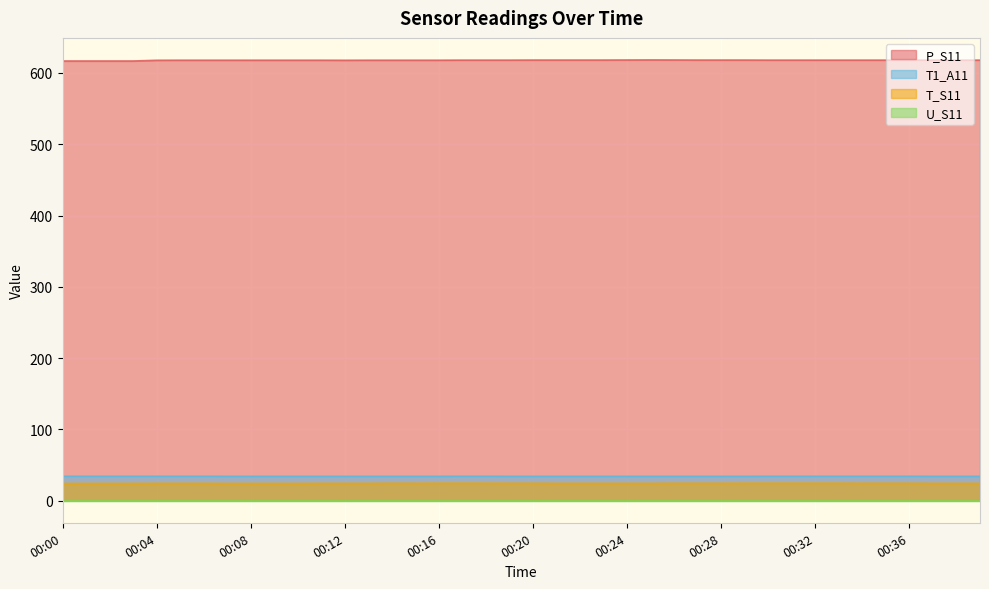

What is the sum of all T_S11 values?

977.7